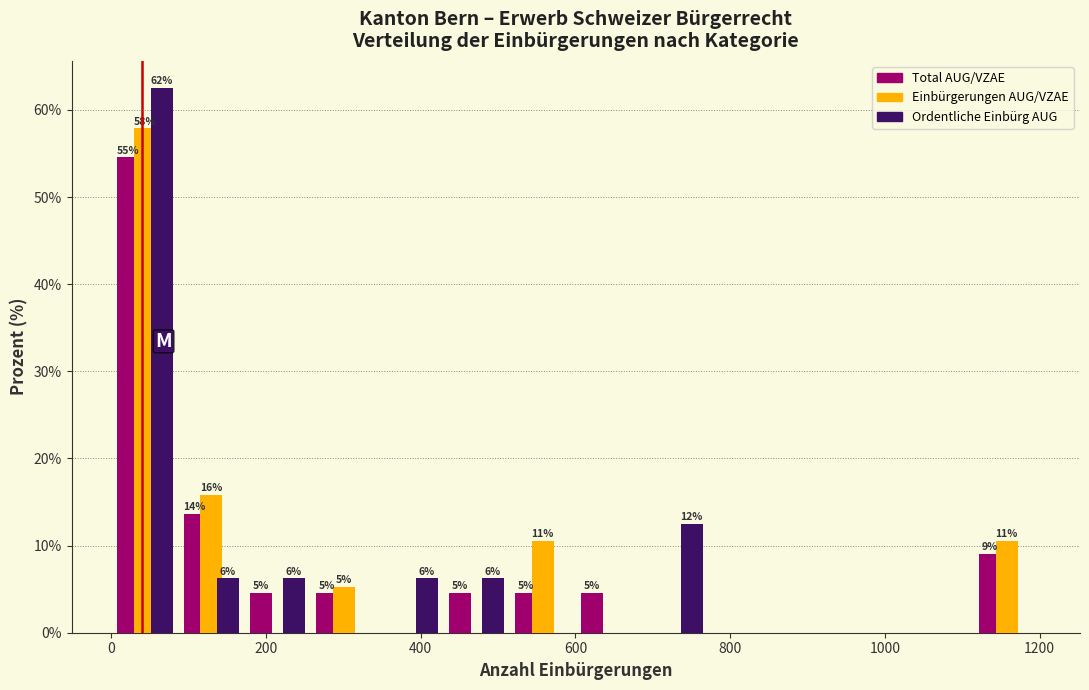

In the Total AUG/VZAE series, which range on the x-axis has the tallest bar?

0 to 80